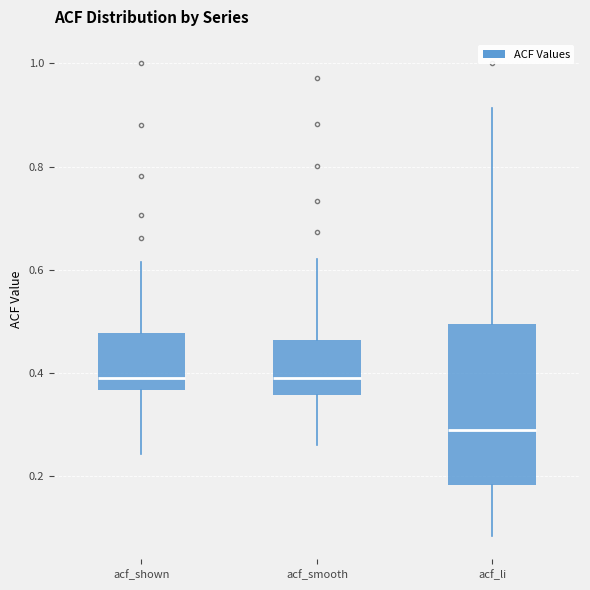

Reading left to right, read every box against the y-axis: the position of its median line, the range the box covers, and the ends of its whiskers. The values are not printed on the chart, so give them approximately, as read against the axis.

acf_shown: median 0.40, box 0.36 to 0.48, whiskers 0.24 to 0.62
acf_smooth: median 0.40, box 0.36 to 0.46, whiskers 0.26 to 0.62
acf_li: median 0.30, box 0.18 to 0.50, whiskers 0.08 to 0.92